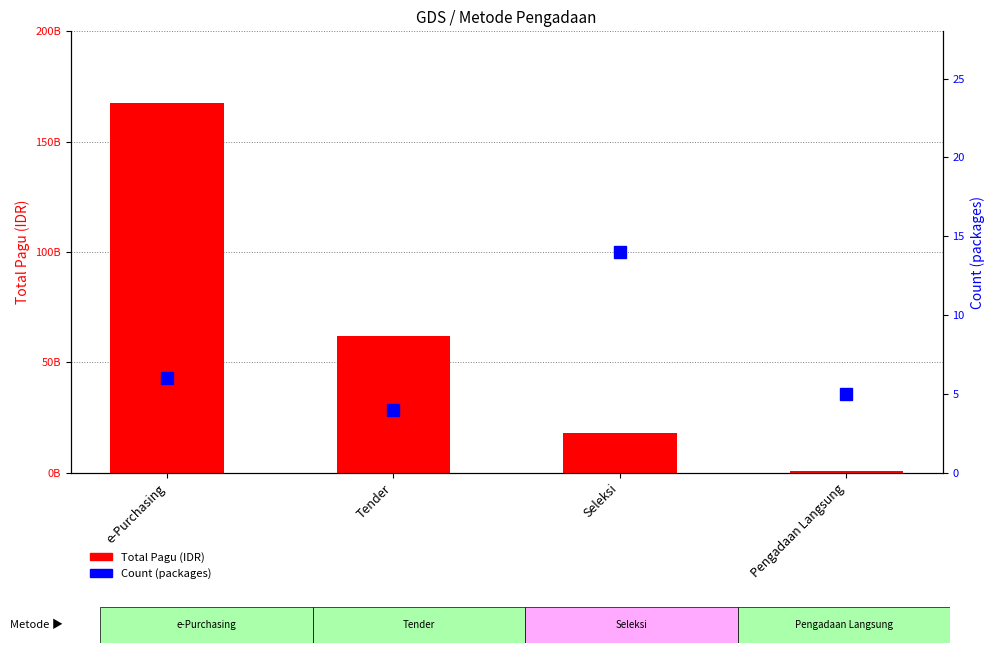

Does the chart contain stacked bars?

No